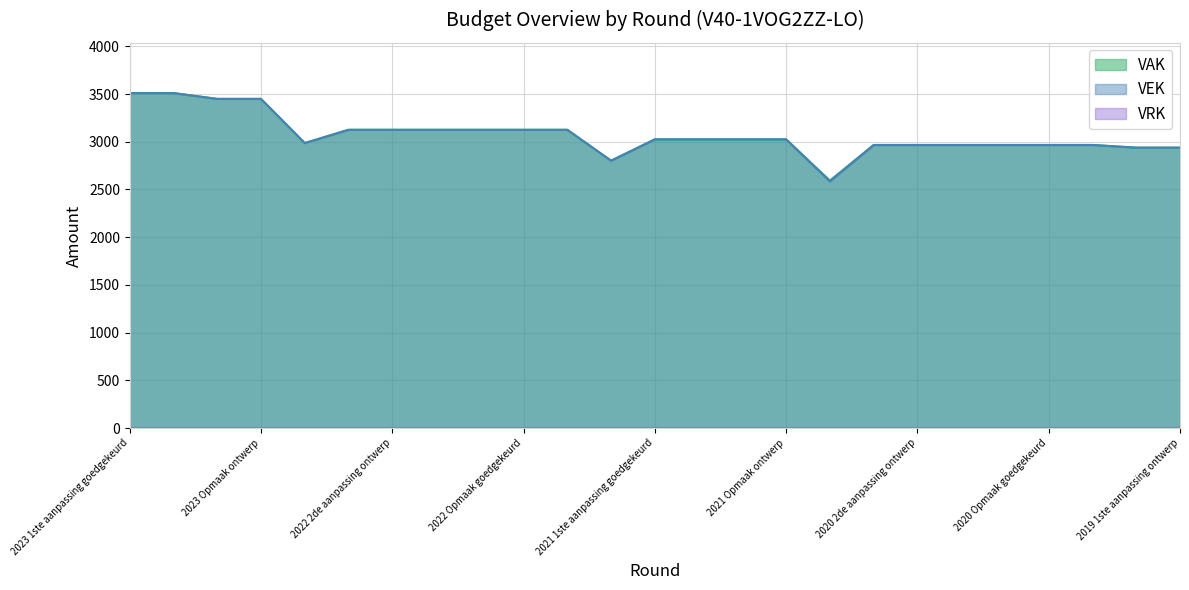

How many lines are shown in the chart?

3